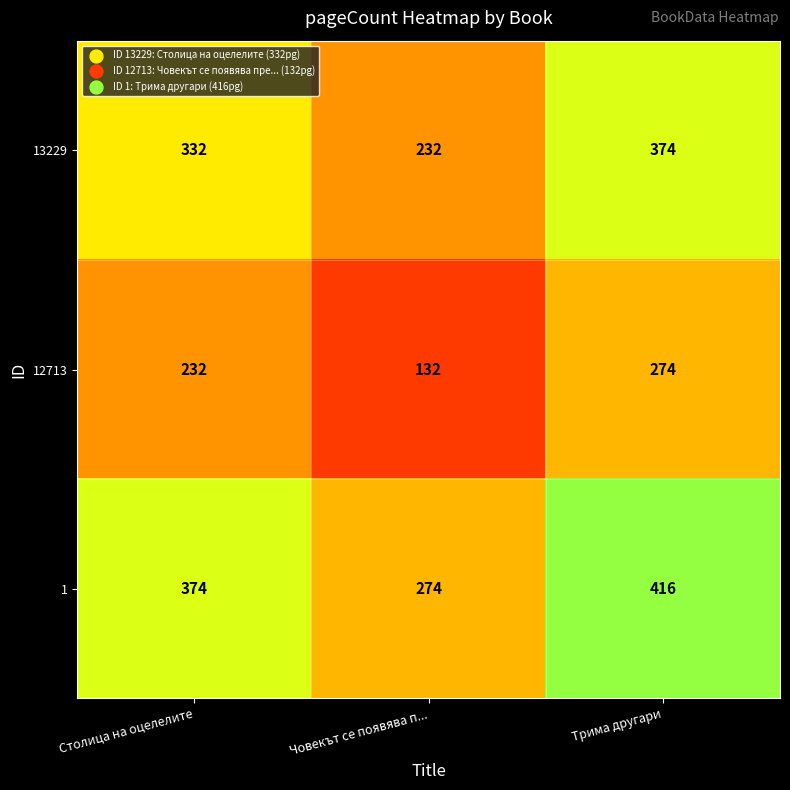

At how many categories does at least one series exceed 169?

3